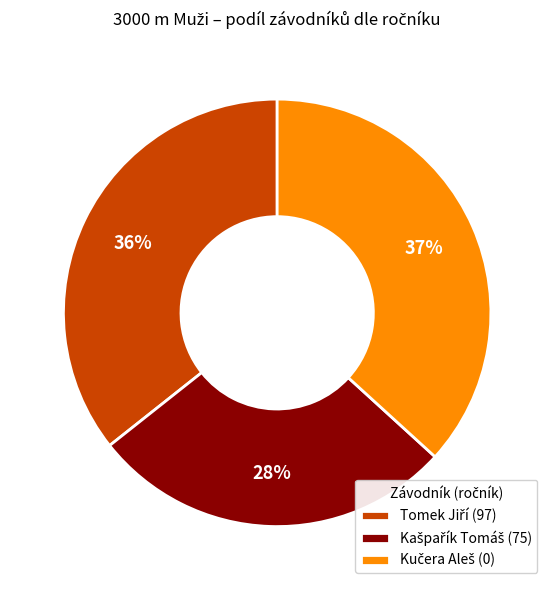

Does any single category account for the majority?

No